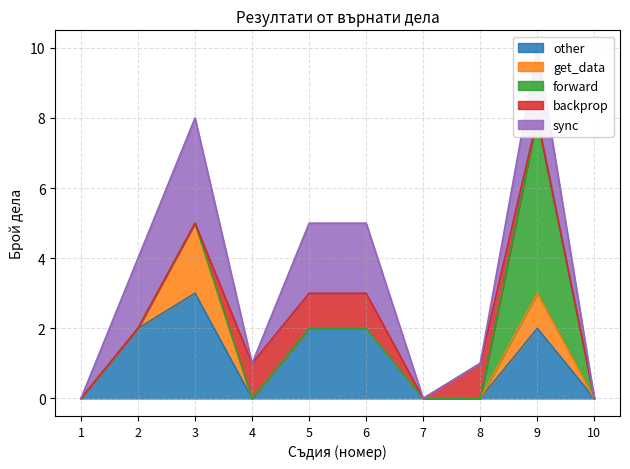

What is the difference between the maximum and minimum values in the other series?

3